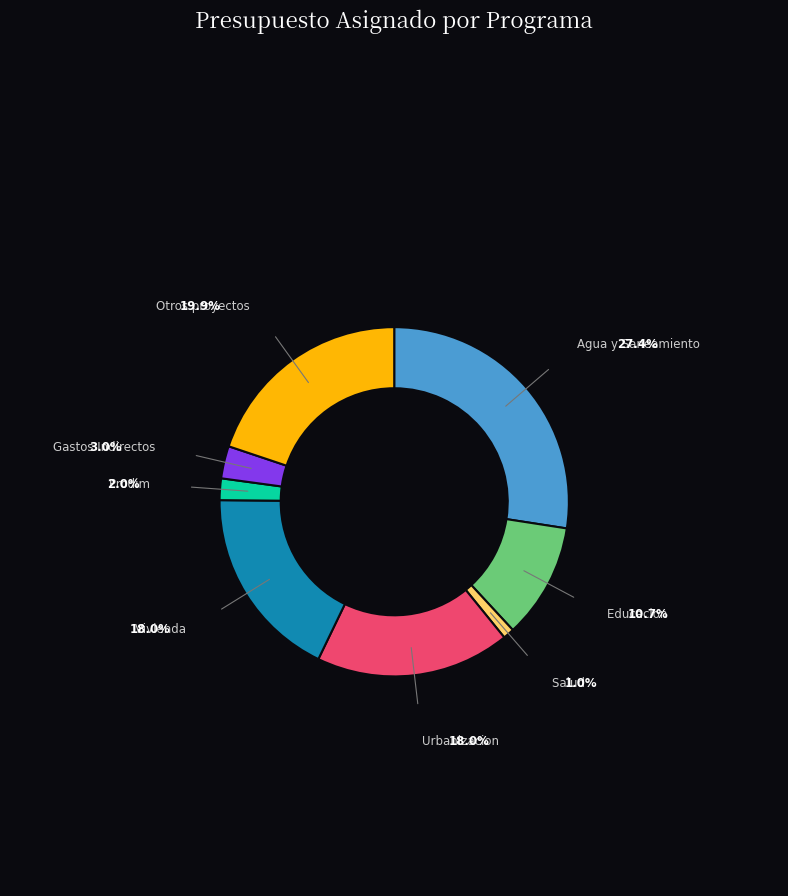

Is there a majority slice in this chart?

No